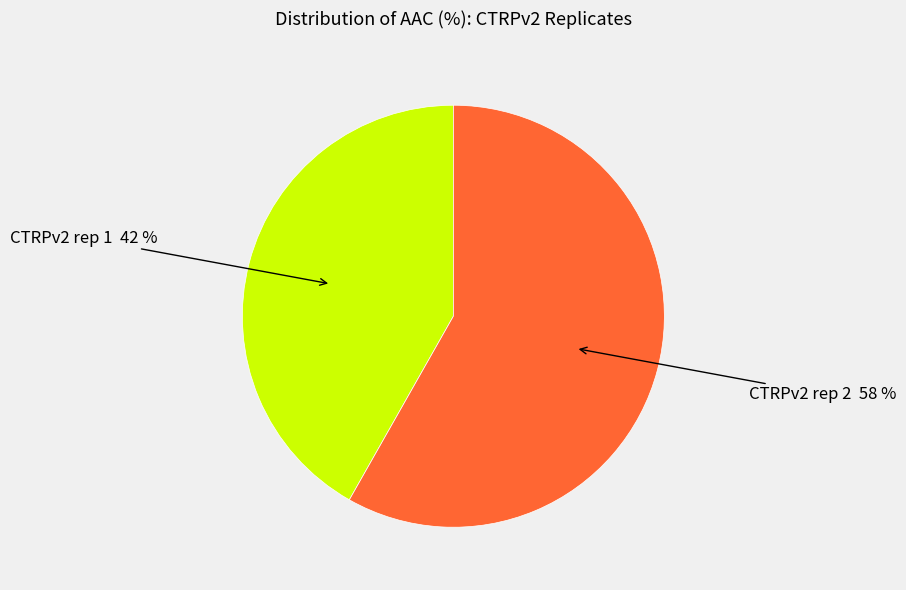

To the nearest percent, what is the difference between the largest and smallest slice percentages?

16%